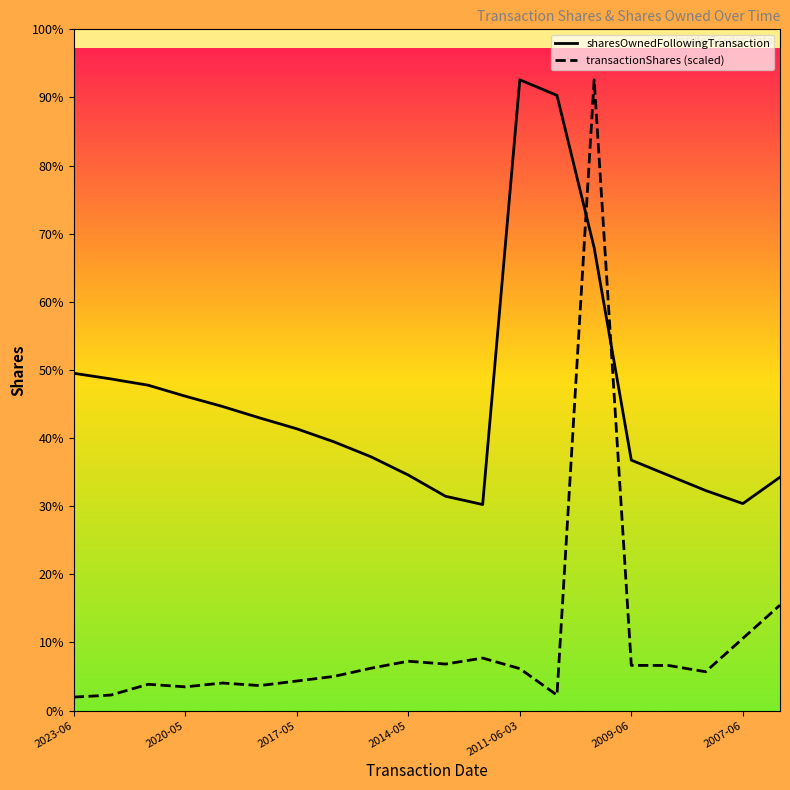

At how many categories does at least one series exceed 2995?

20